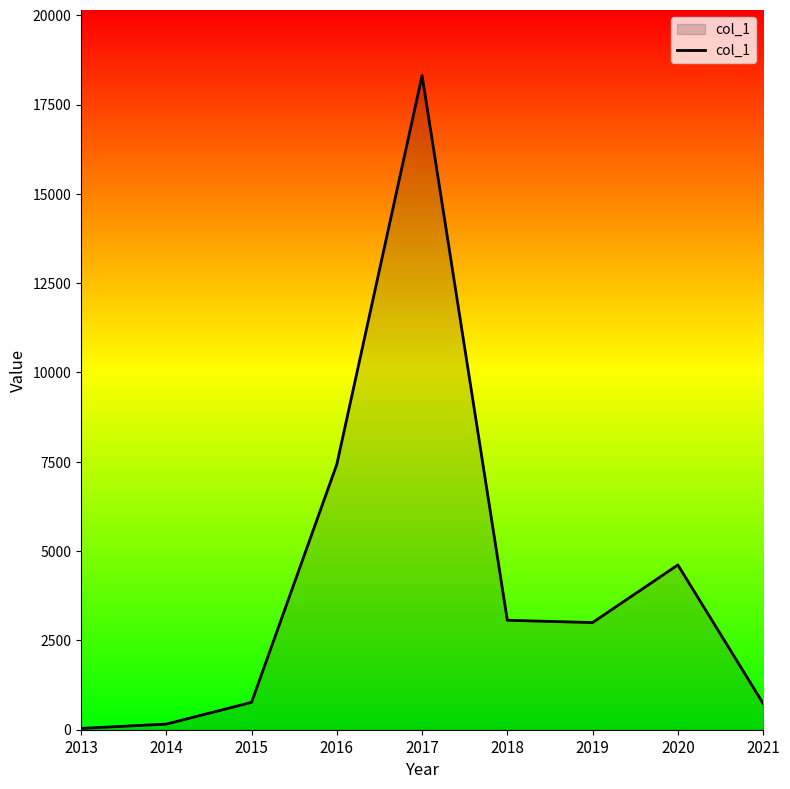

Where is the first local maximum?

2017